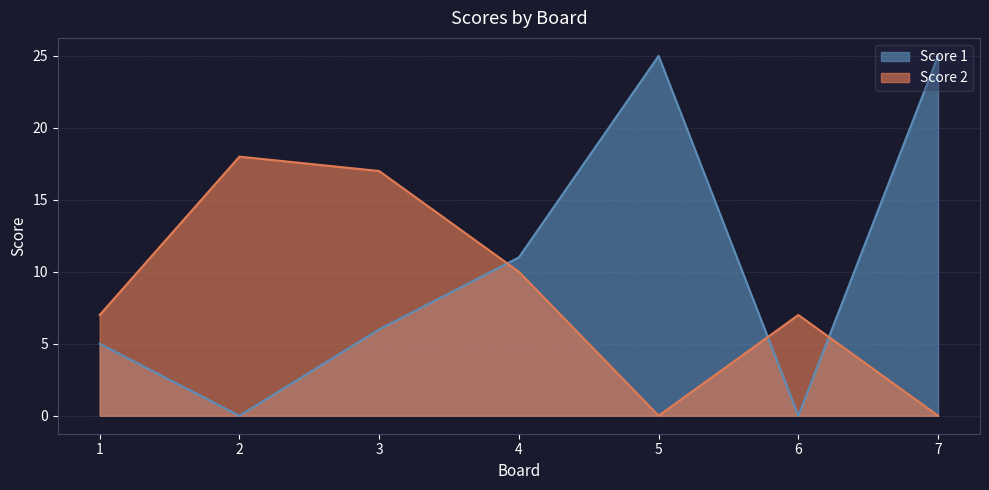

Rank the series by their maximum value, from lowest to highest.

Score 2, Score 1